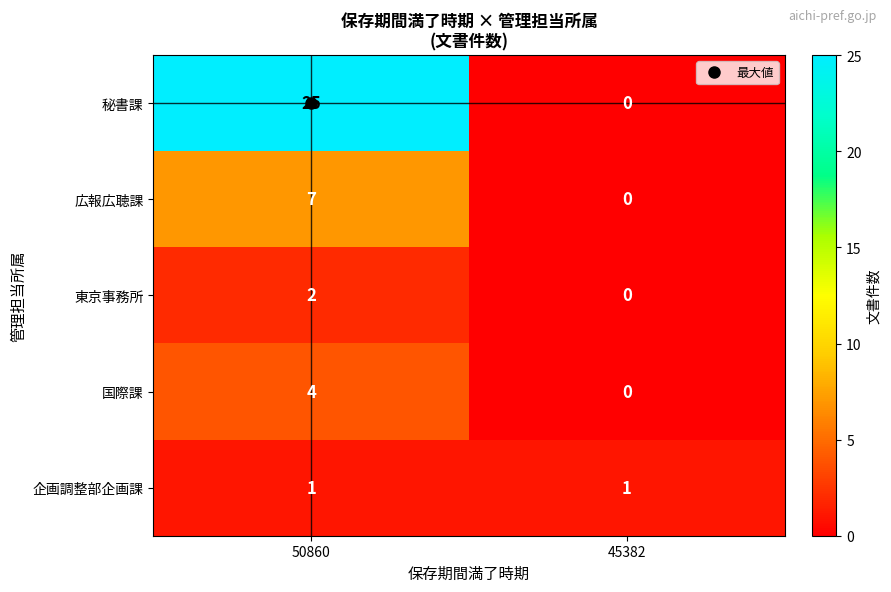

What is the total value across all series at 50860?

39